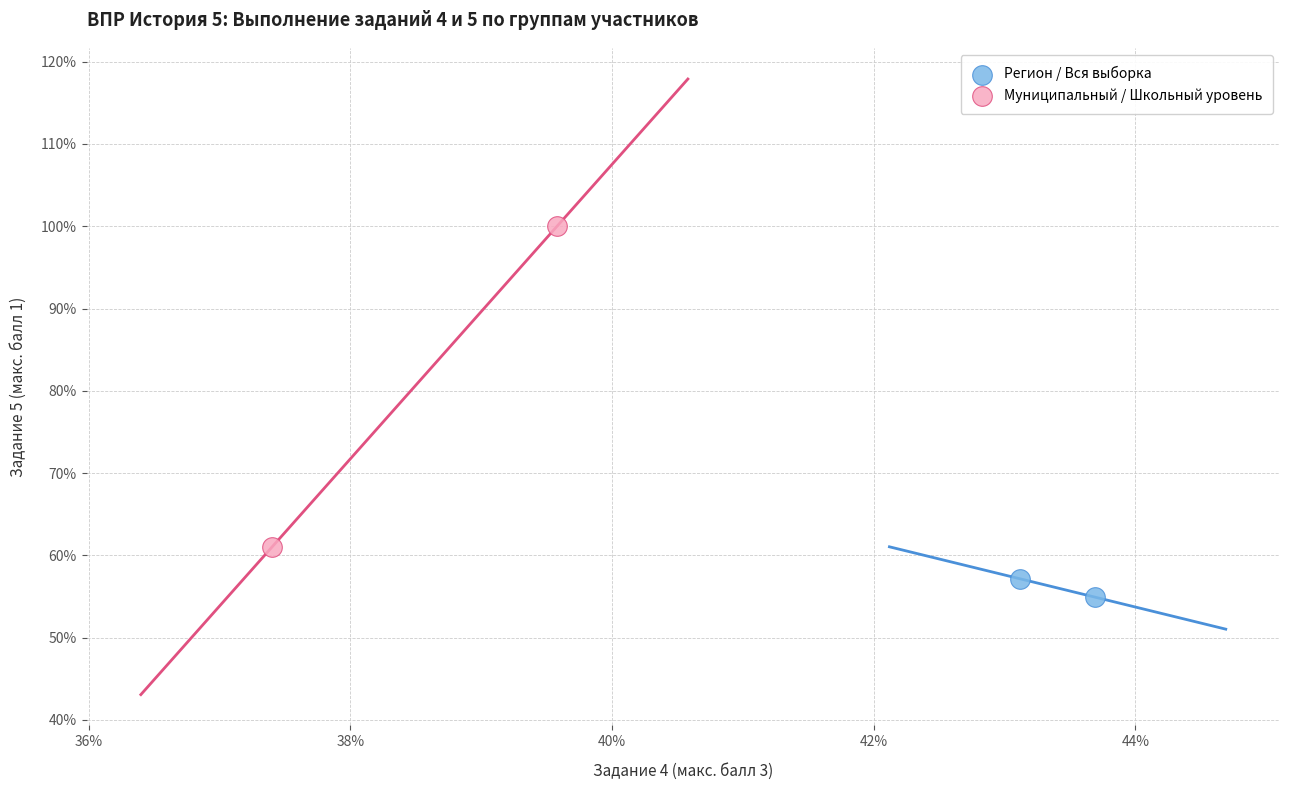

Which series reaches the minimum Y coordinate?

Регион / Вся выборка